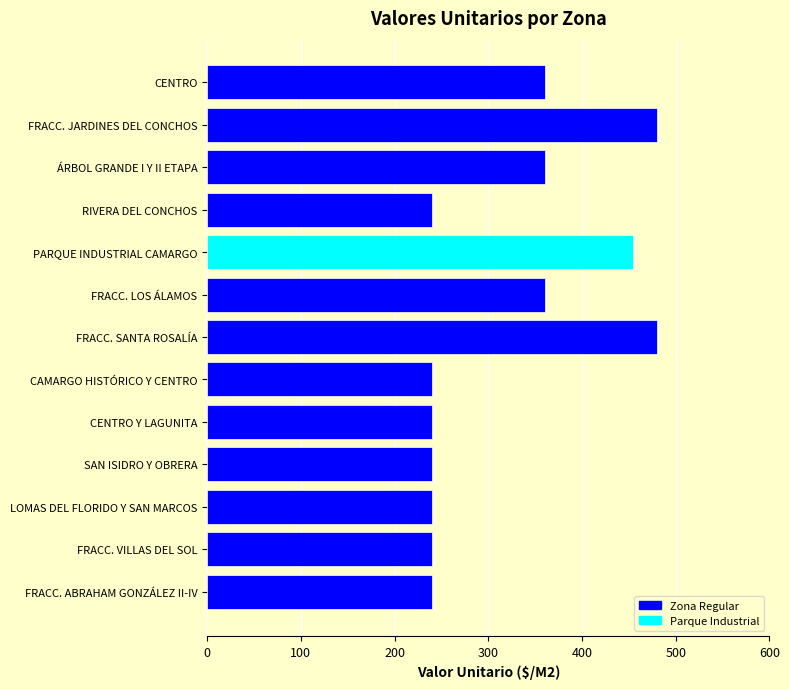

How many categories are shown in the chart?

13